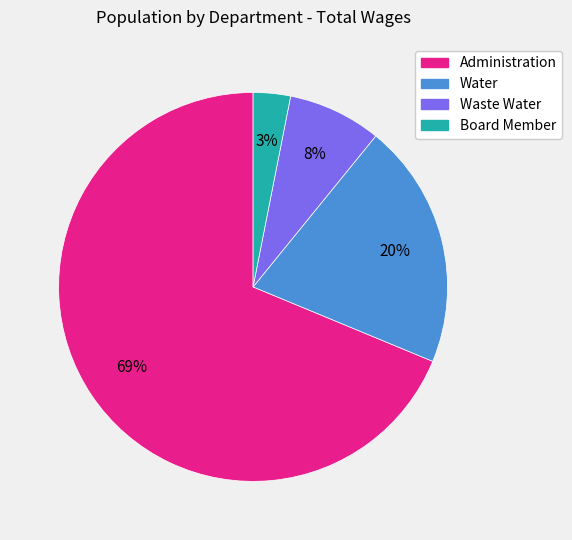

How many slices are in this pie chart?

4